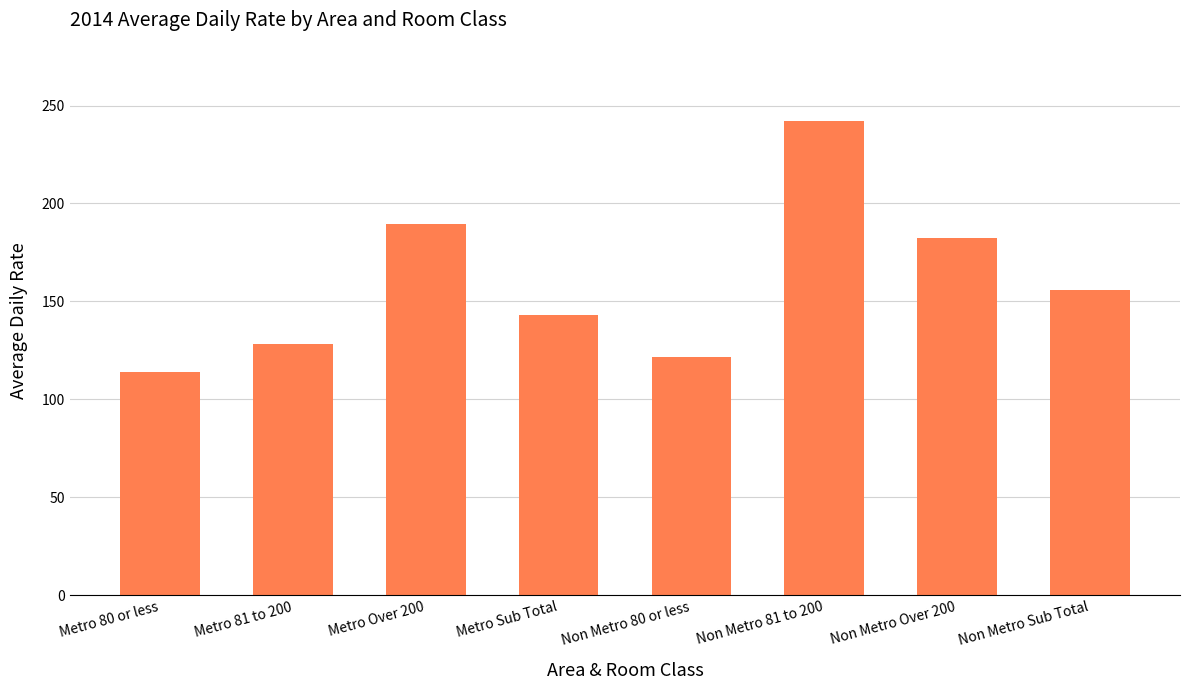

Between Metro Sub Total and Metro 81 to 200, which is larger?

Metro Sub Total